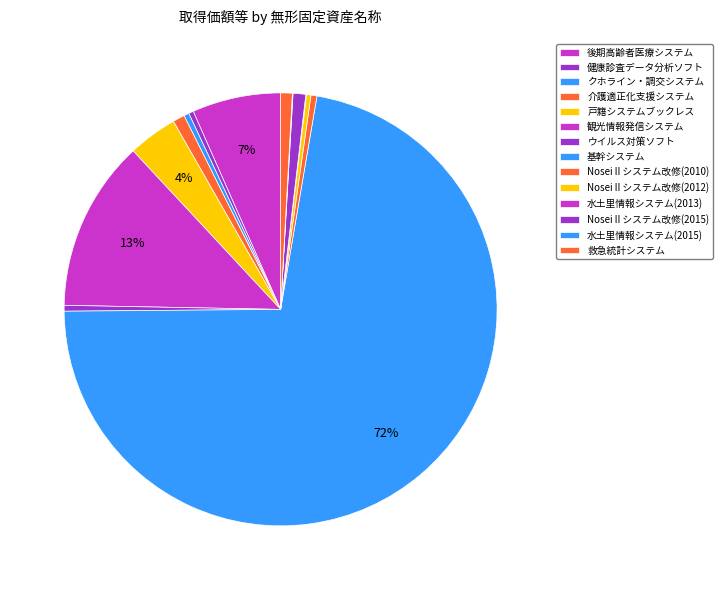

Count the number of slices in the pie.

14